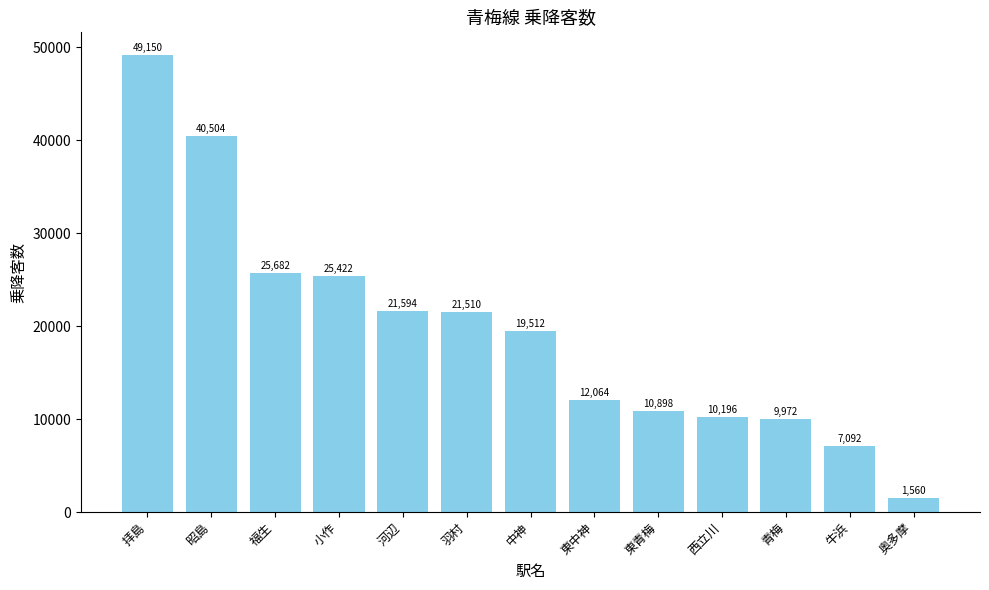

What is the value of the 4th bar from the left?

25422